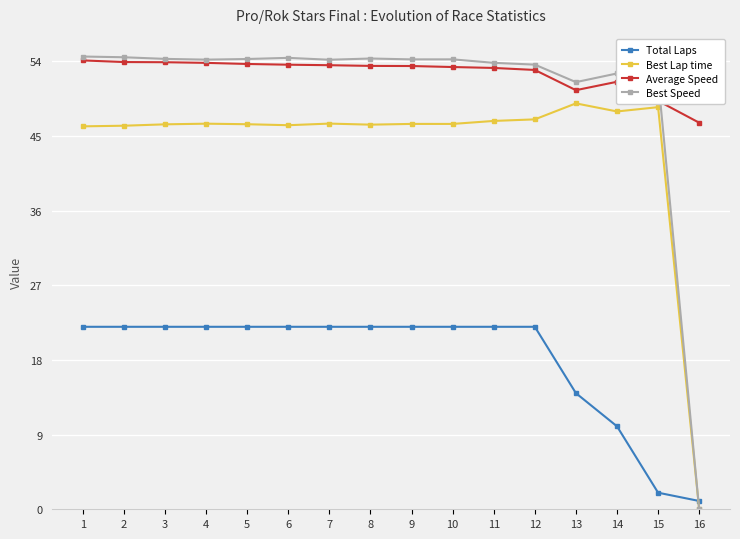

After their last crossing, which series has the higher values: Total Laps or Best Lap time?

Total Laps